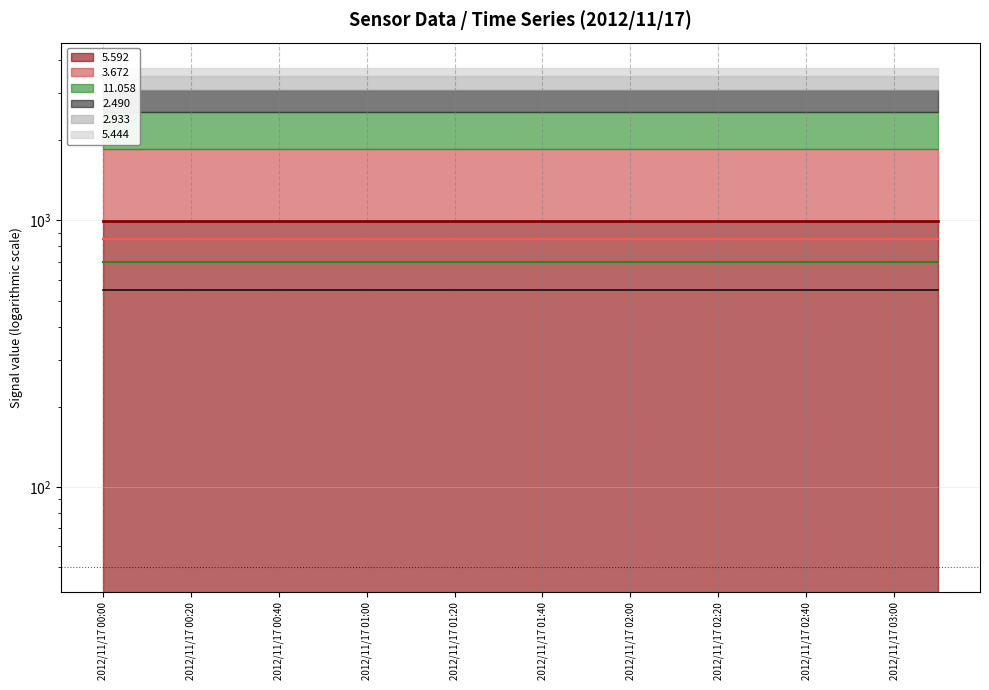

What is the smallest value displayed?

549.5